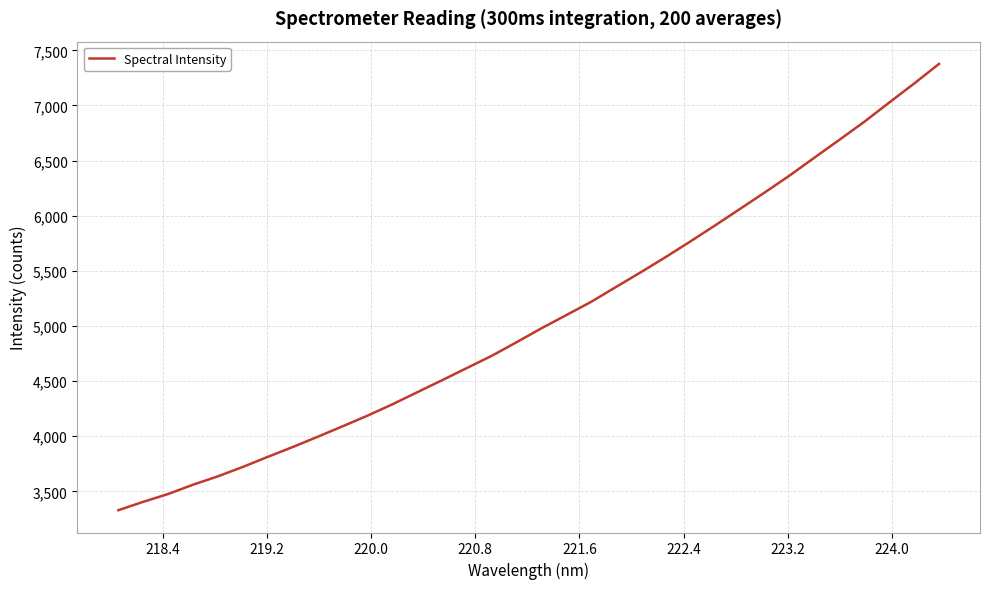

What is the maximum value shown in the chart?

7376.7